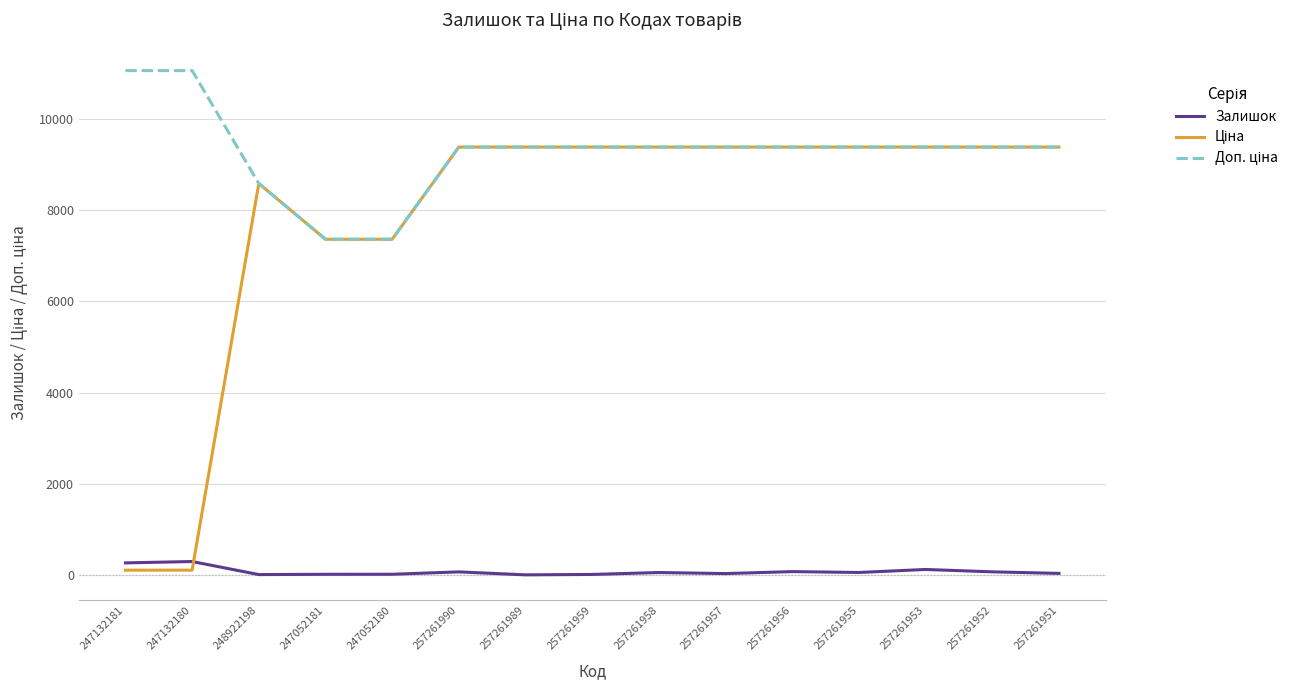

Where does the Залишок series first go above 59?

247132181